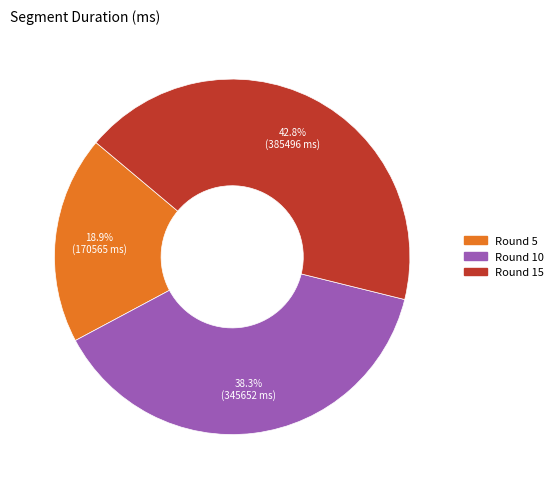

Which category has the biggest portion of the pie?

Round 15